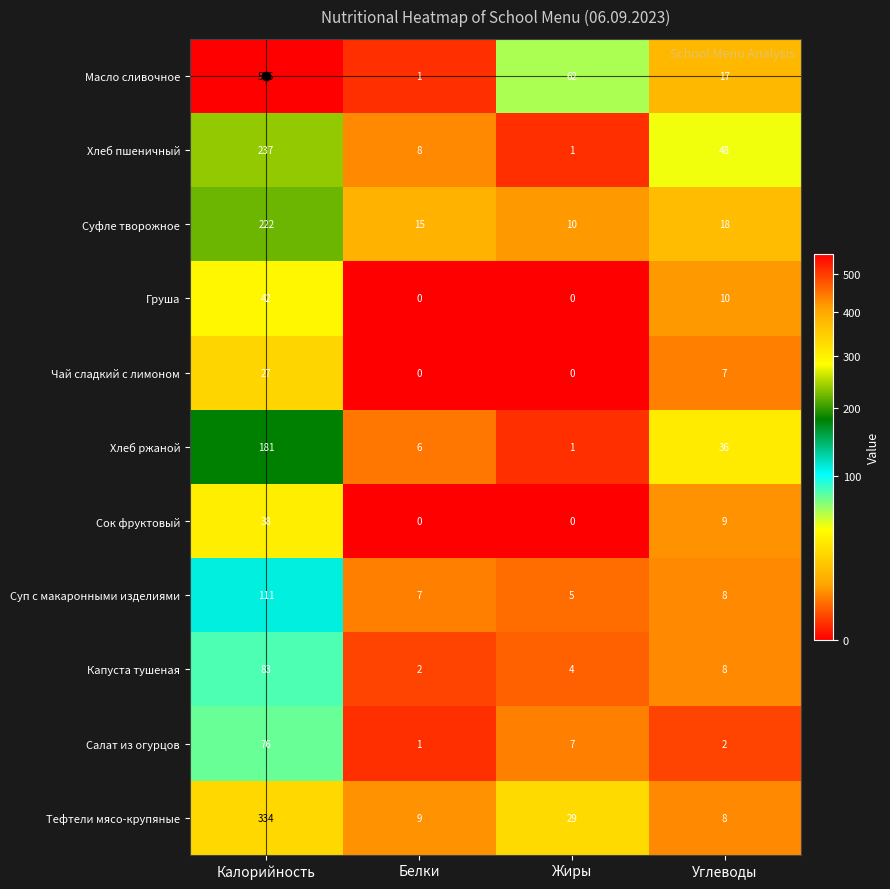

Between Калорийность and Жиры, which series saw the biggest shift?

Масло сливочное